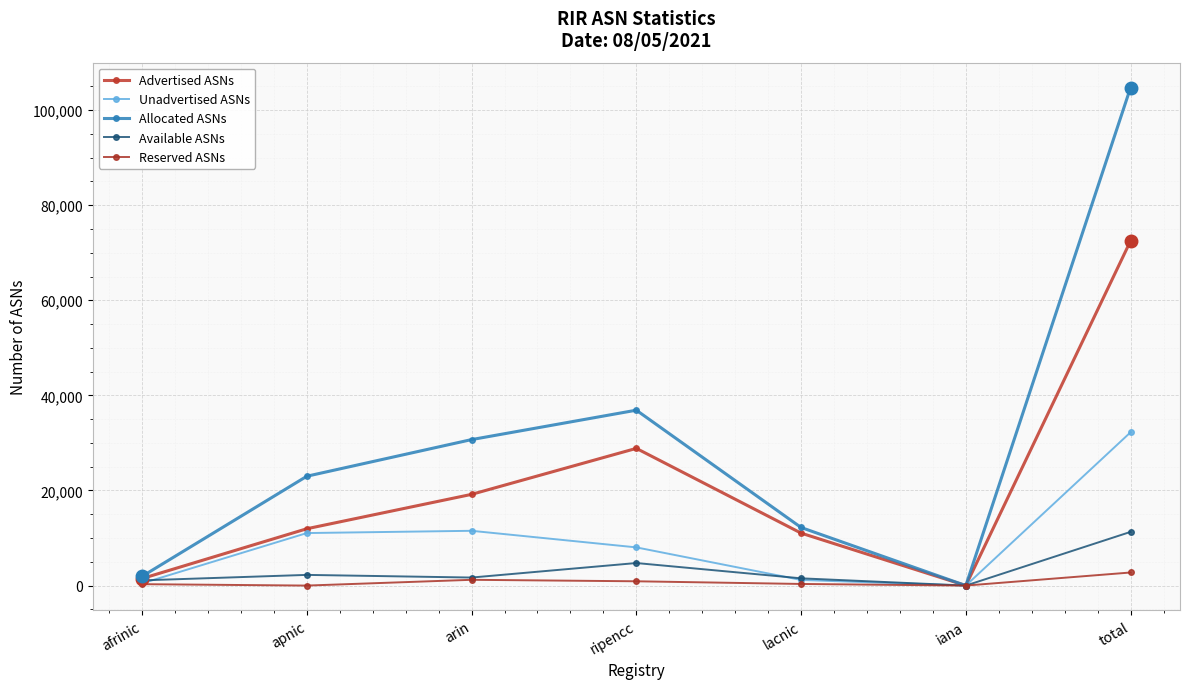

Which series has the largest total across all categories?

Allocated ASNs